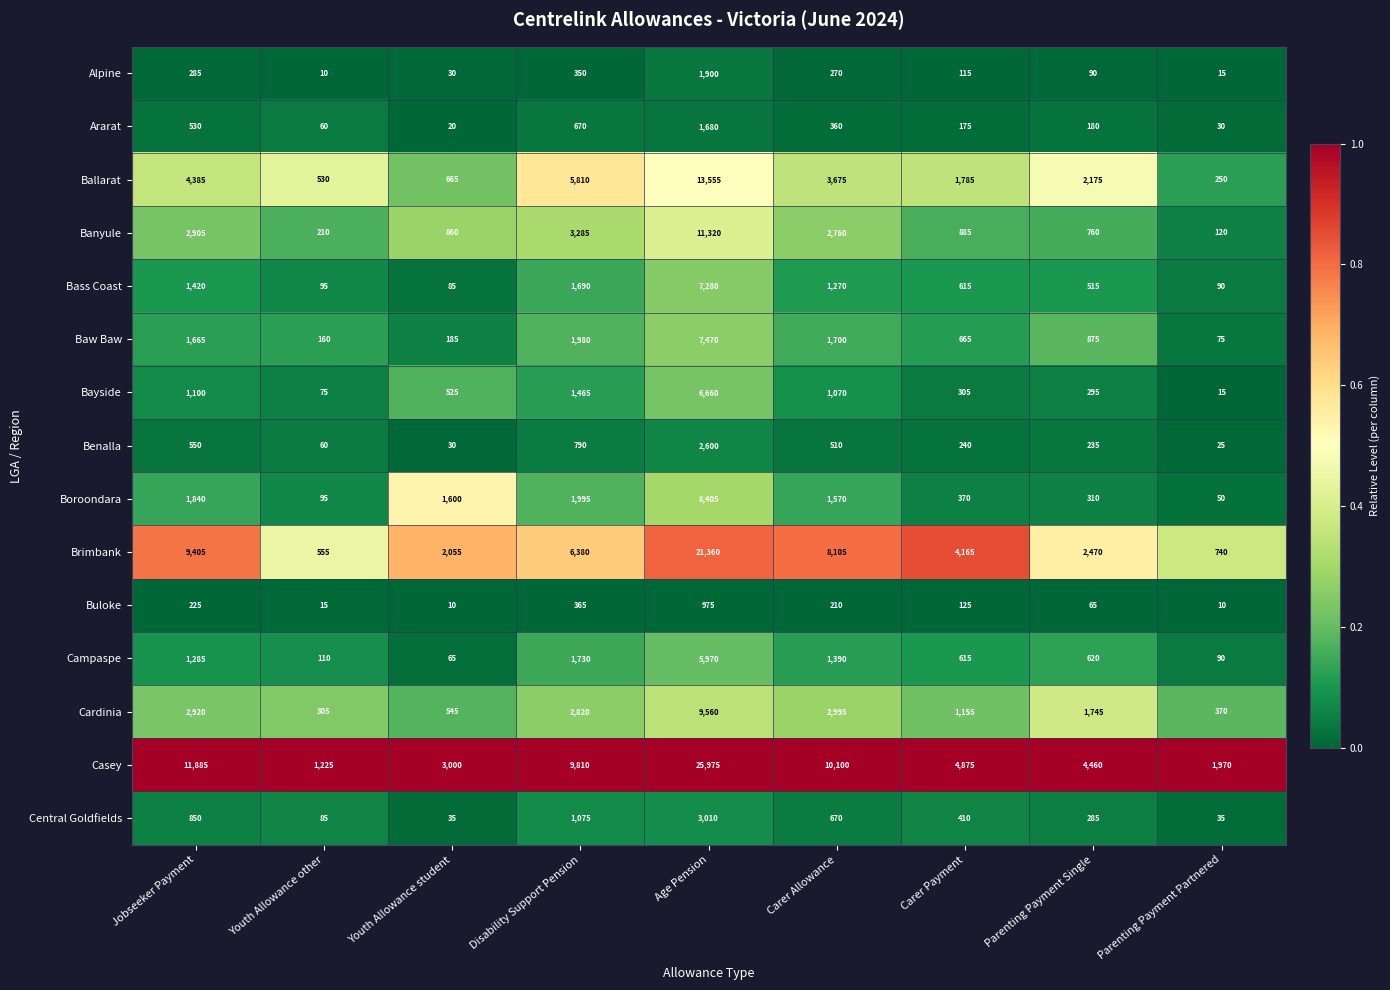

At which category is the sum across all series the highest?

Age Pension